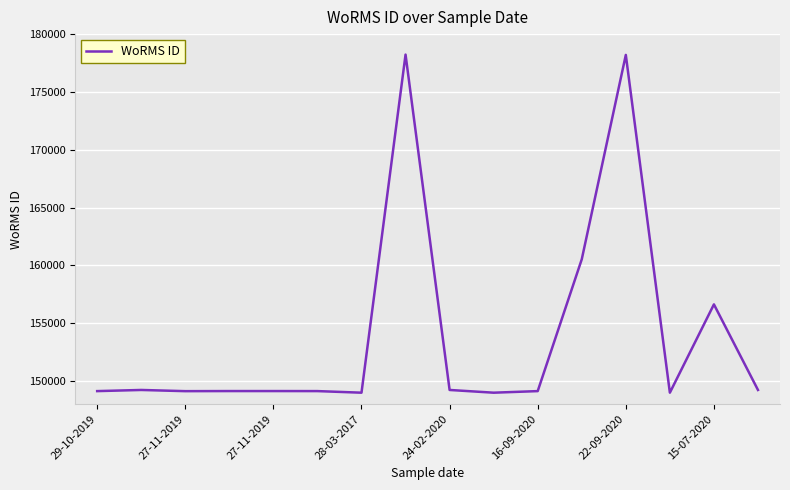

What is the difference between the maximum and minimum values?

29244